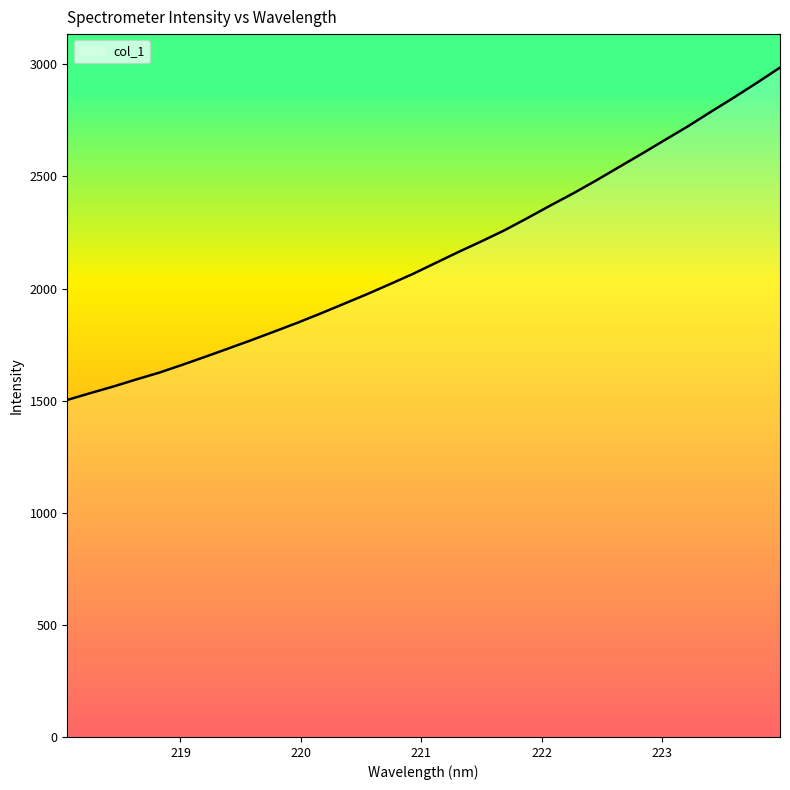

What is the minimum value shown in the chart?

1503.2